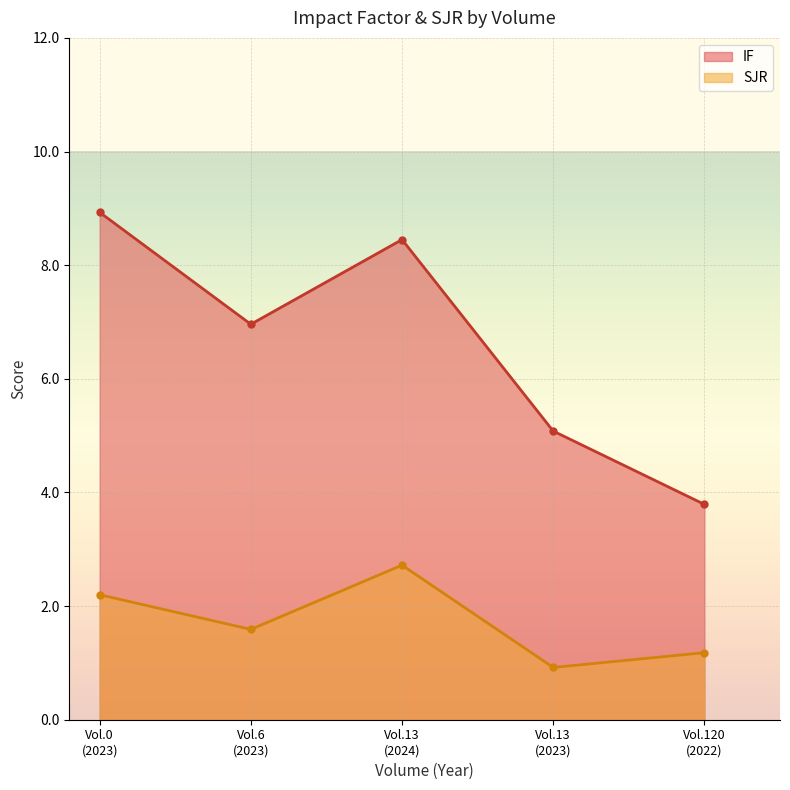

What is the difference between the maximum and minimum values in the SJR series?

1.8